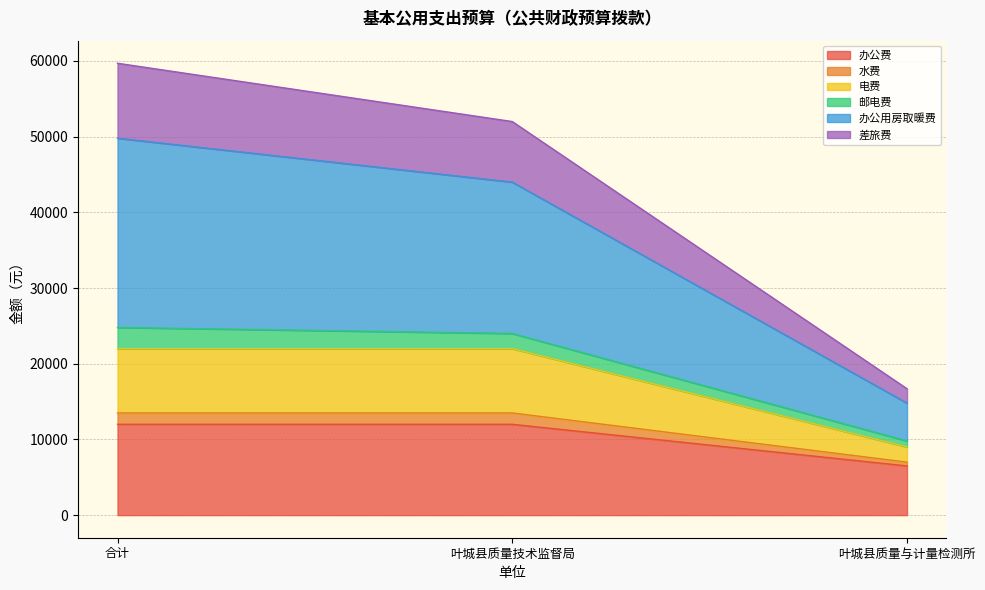

Where is 办公用房取暖费 nearest to the value 38200?

叶城县质量技术监督局